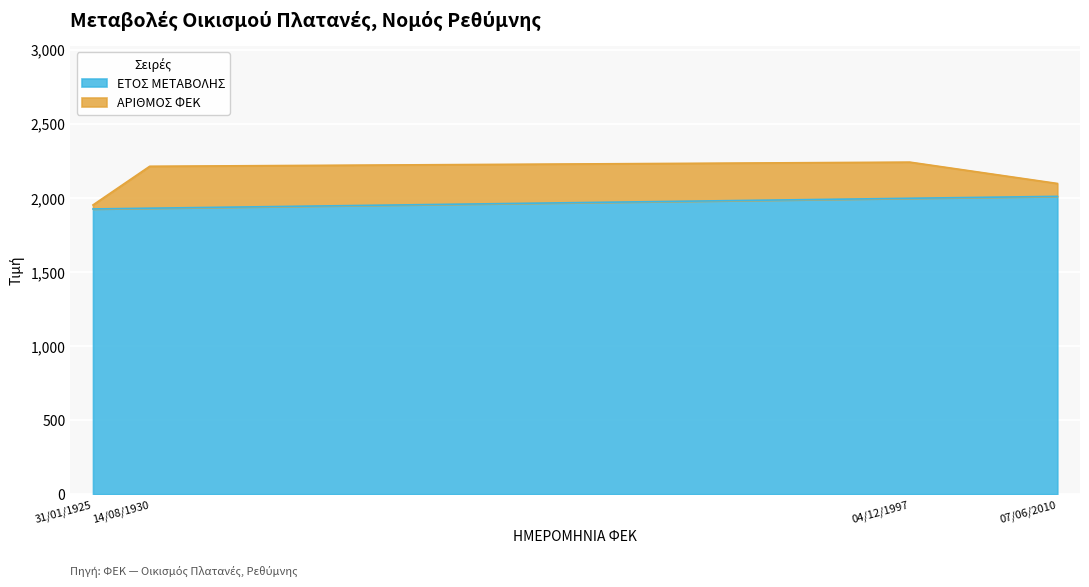

What is the change in value from 14/08/1930 to 04/12/1997?

+67